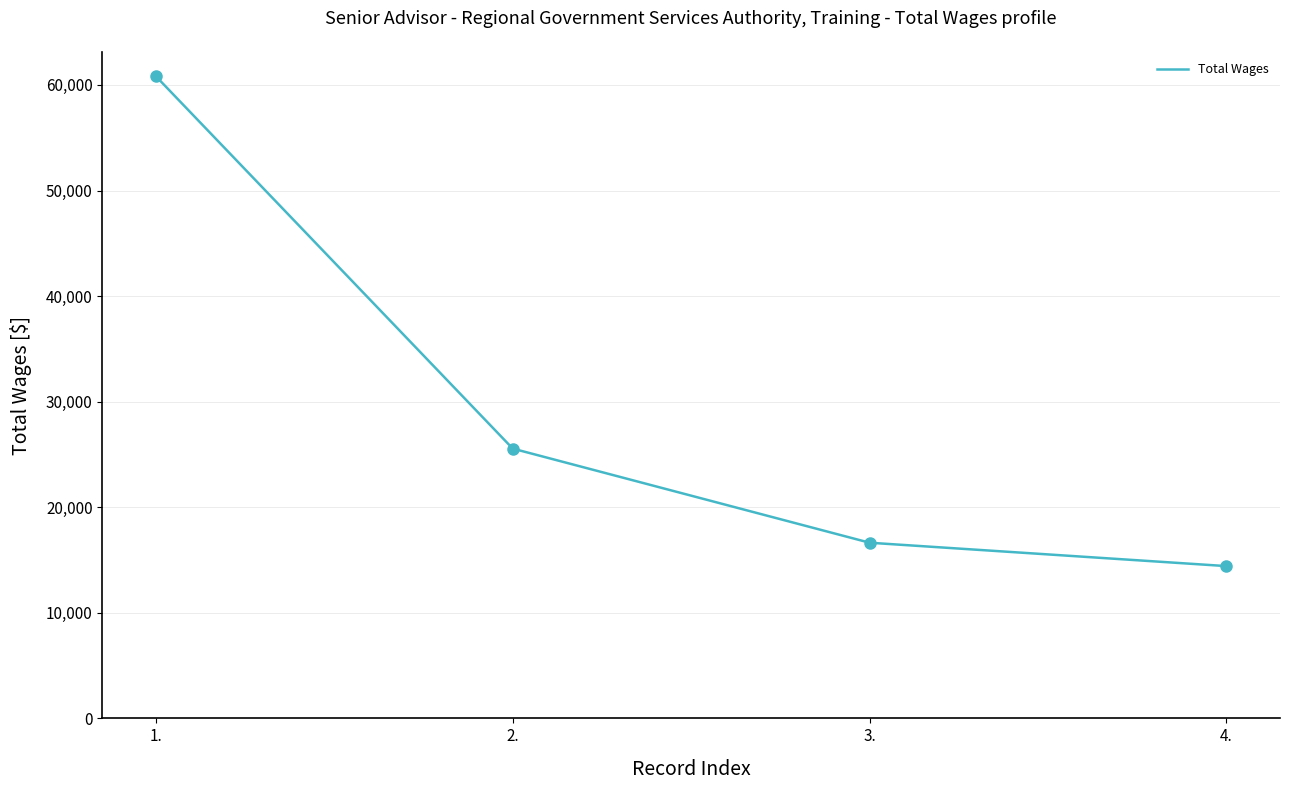

What is the change in value from 1. to 2.?

-35268